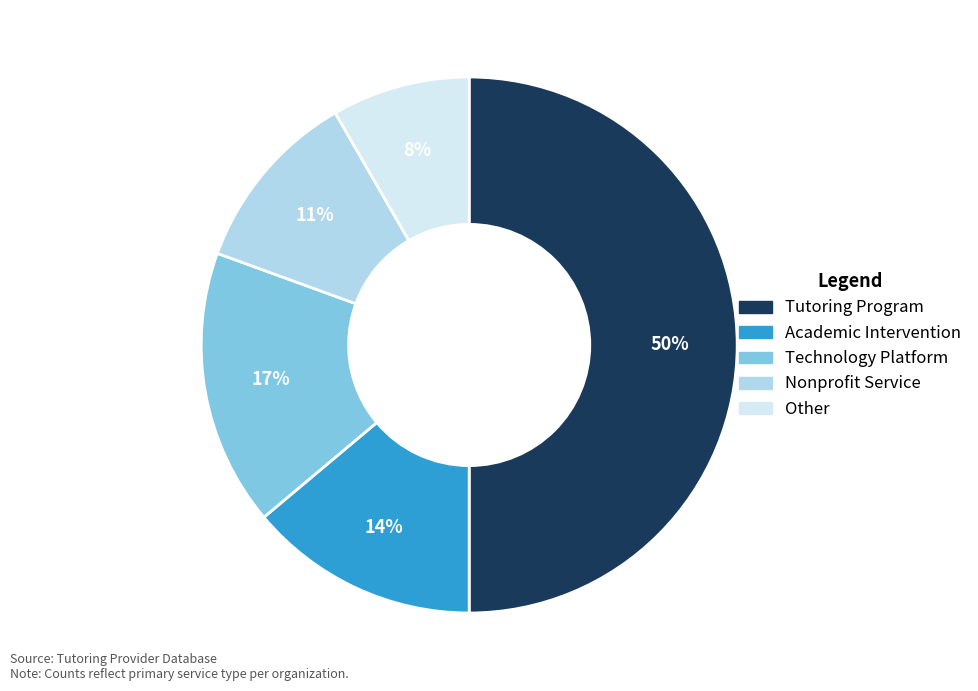

Rank the categories by value from highest to lowest.

Tutoring Program, Technology Platform, Academic Intervention, Nonprofit Service, Other